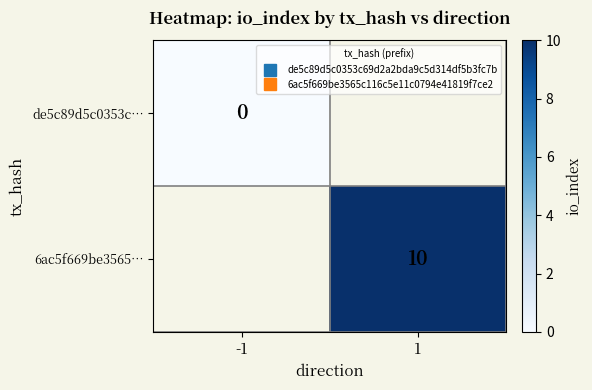

How many categories are shown in the chart?

2